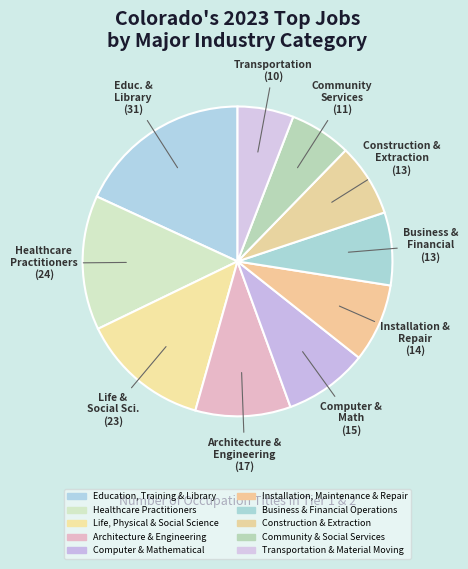

Approximately how many times larger is the value at Construction & Extraction compared to Life, Physical & Social Science?

0.6